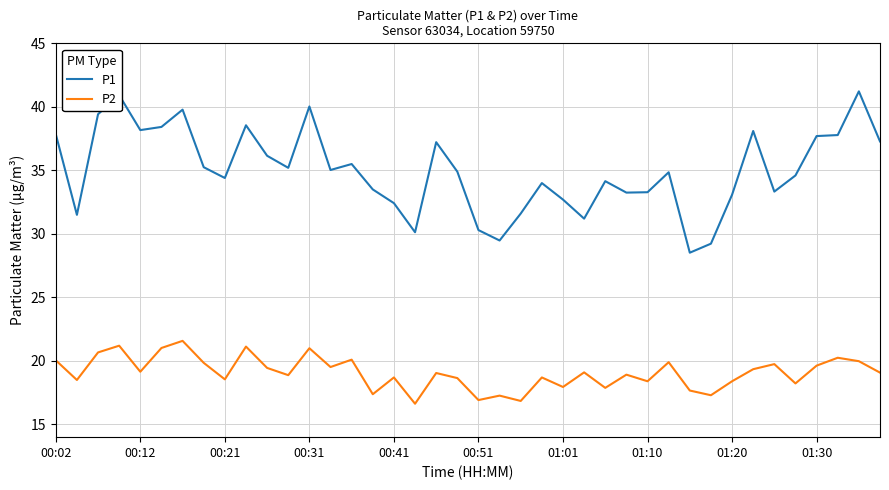

What is the maximum value shown in the chart?

41.2